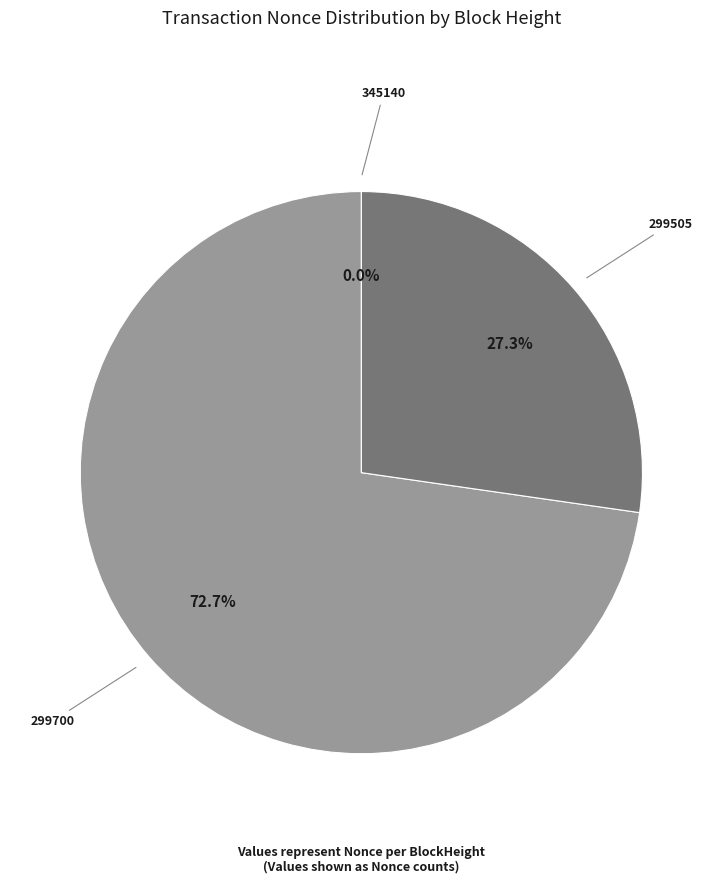

The 299700 slice represents 73% of the pie. True or false?

True